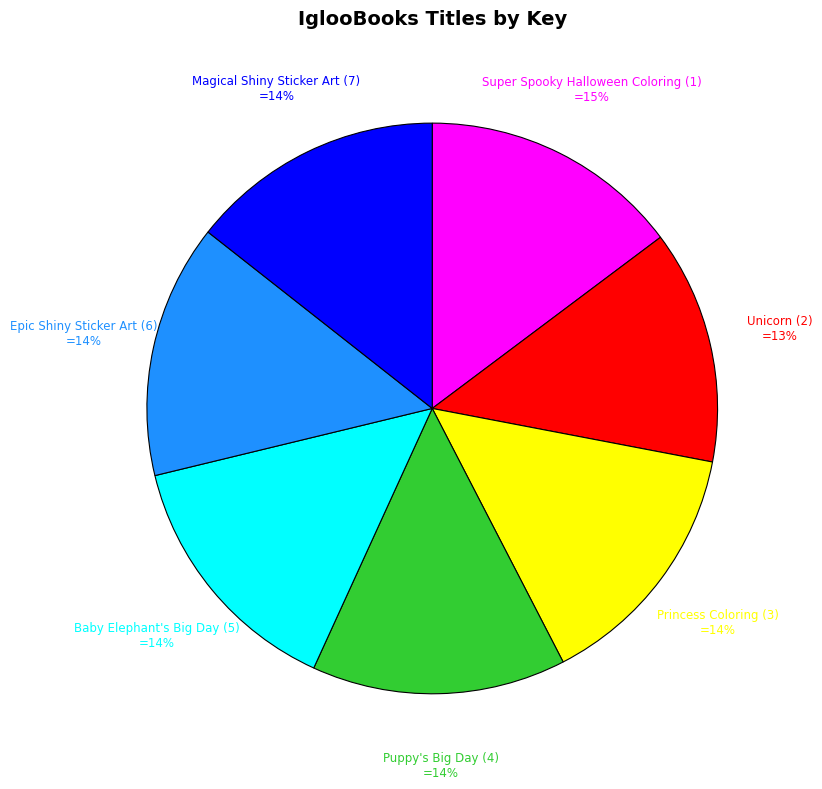

What is the ratio of the value at Baby Elephant's Big Day (5) to the value at Epic Shiny Sticker Art (6)?

1.0